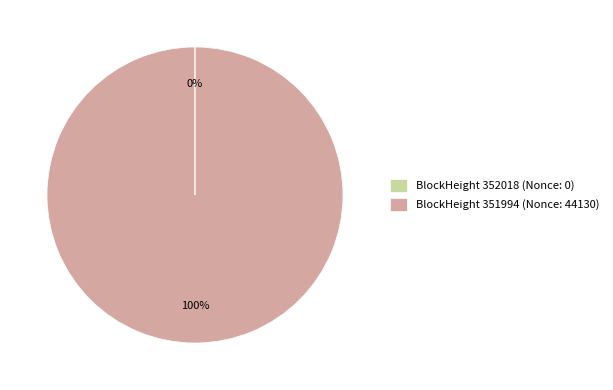

Is it true that BlockHeight 351994 (Nonce: 44130) is 90% of the pie?

False